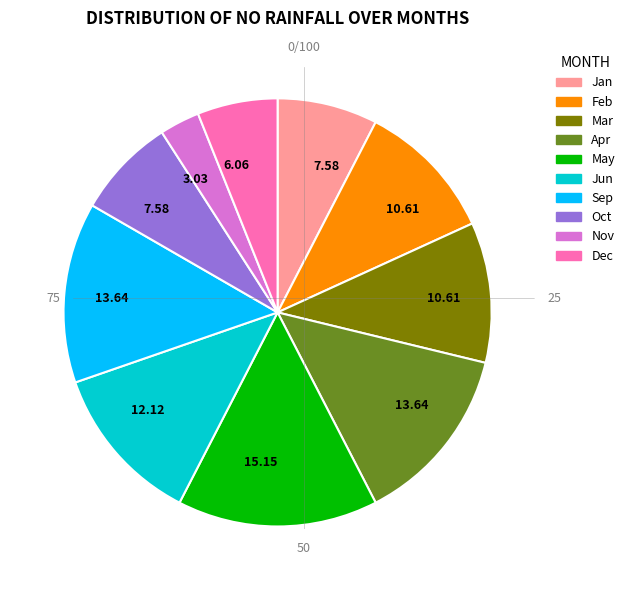

Is there any slice that represents more than half of the pie?

No